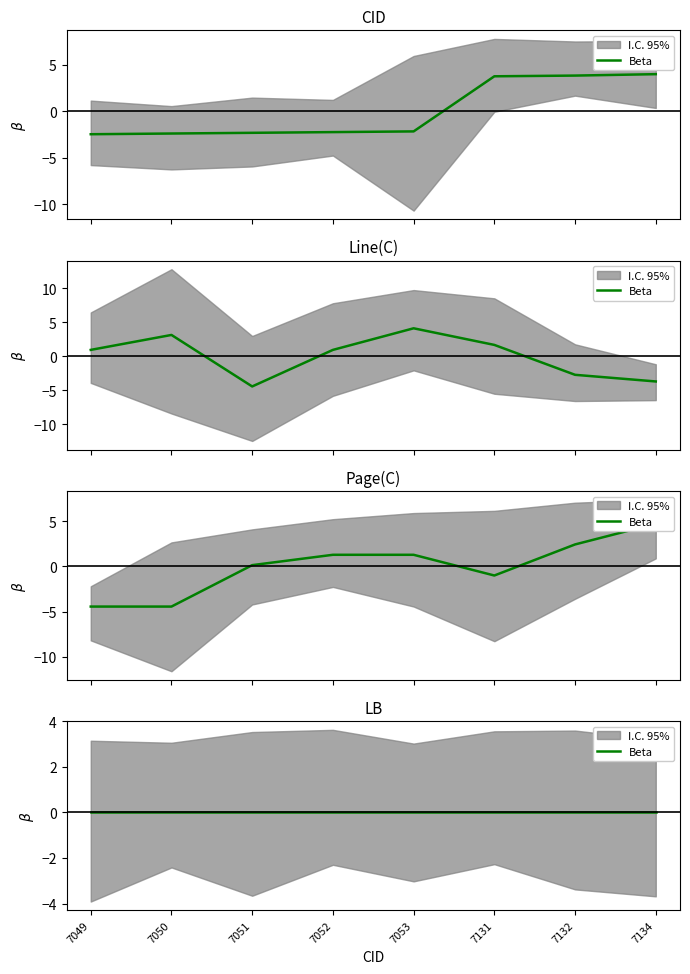

List the series in order of their overall mean, highest first.

Line(C), Page(C), CID